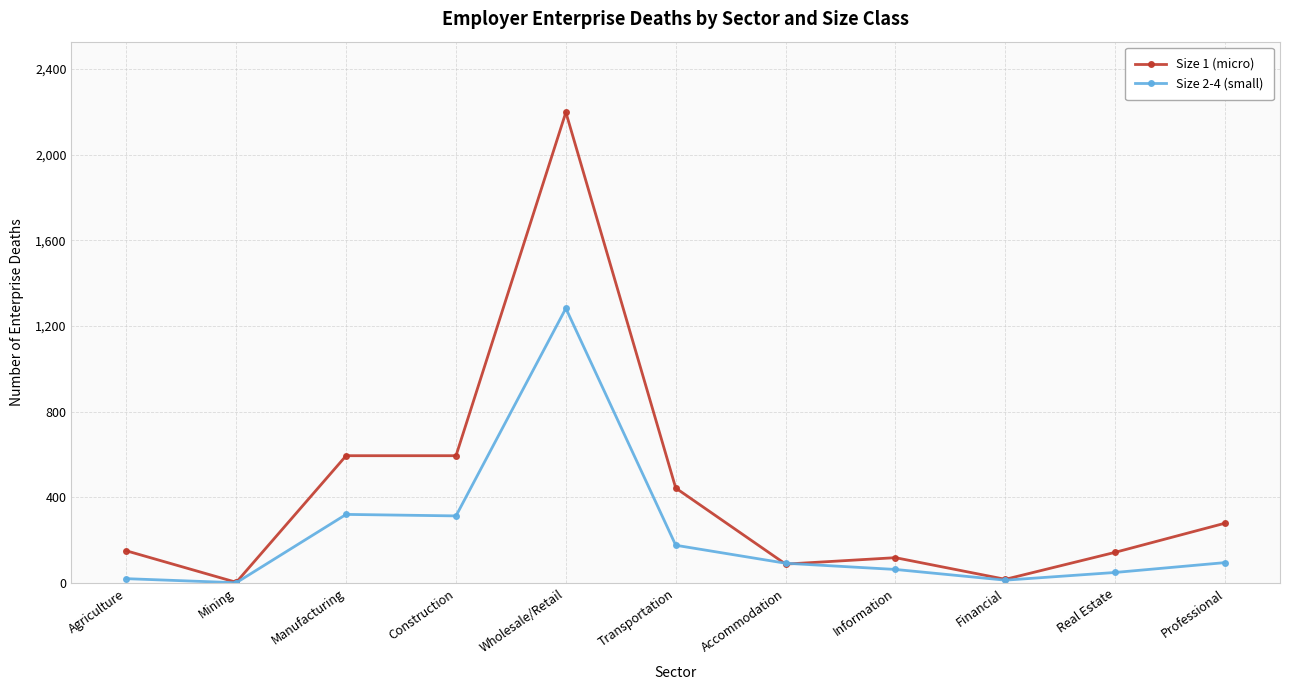

What is the difference between the maximum and minimum values in the Size 2-4 (small) series?

1281